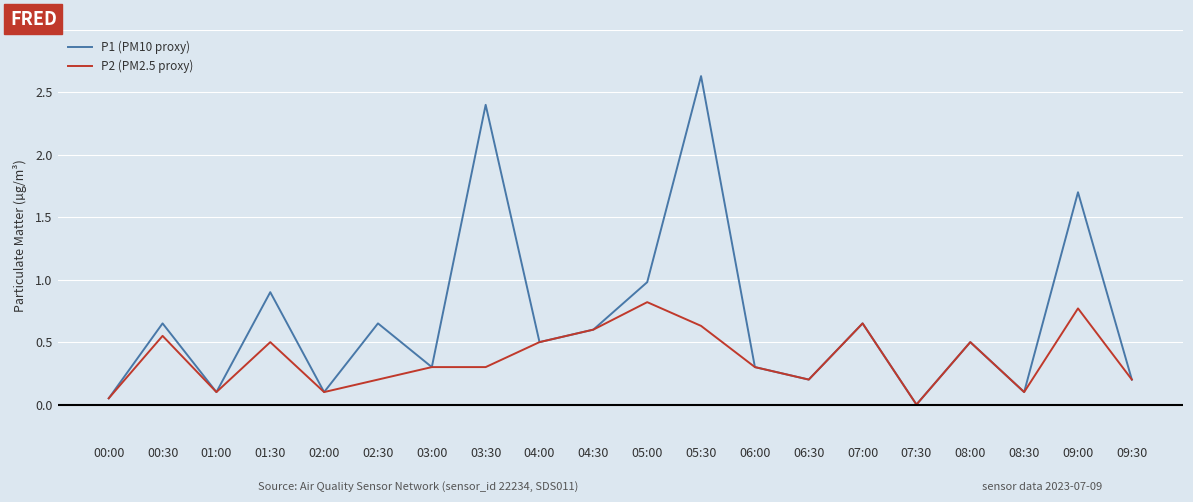

What is the sum of all P2 (PM2.5 proxy) values?

7.4